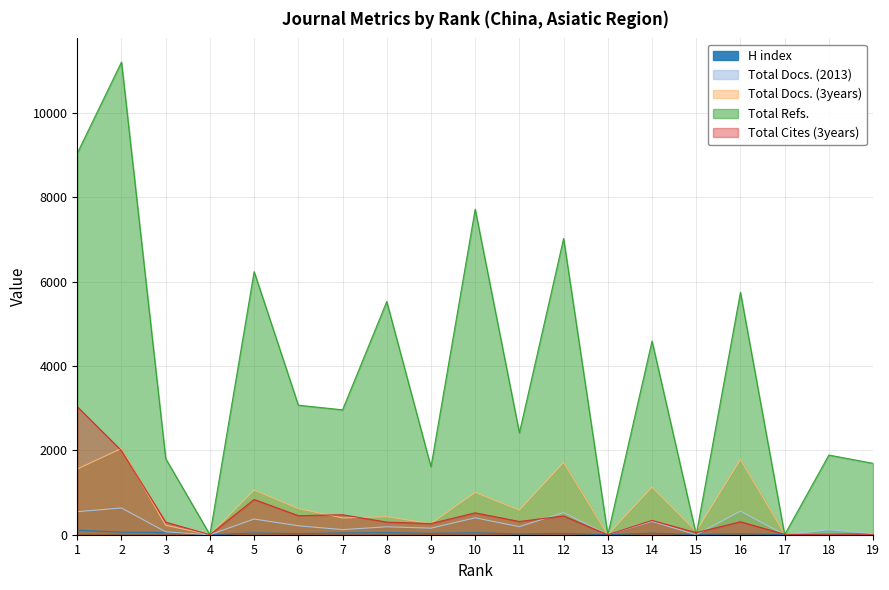

What is the value of the H index point at the 15th from the left?

6